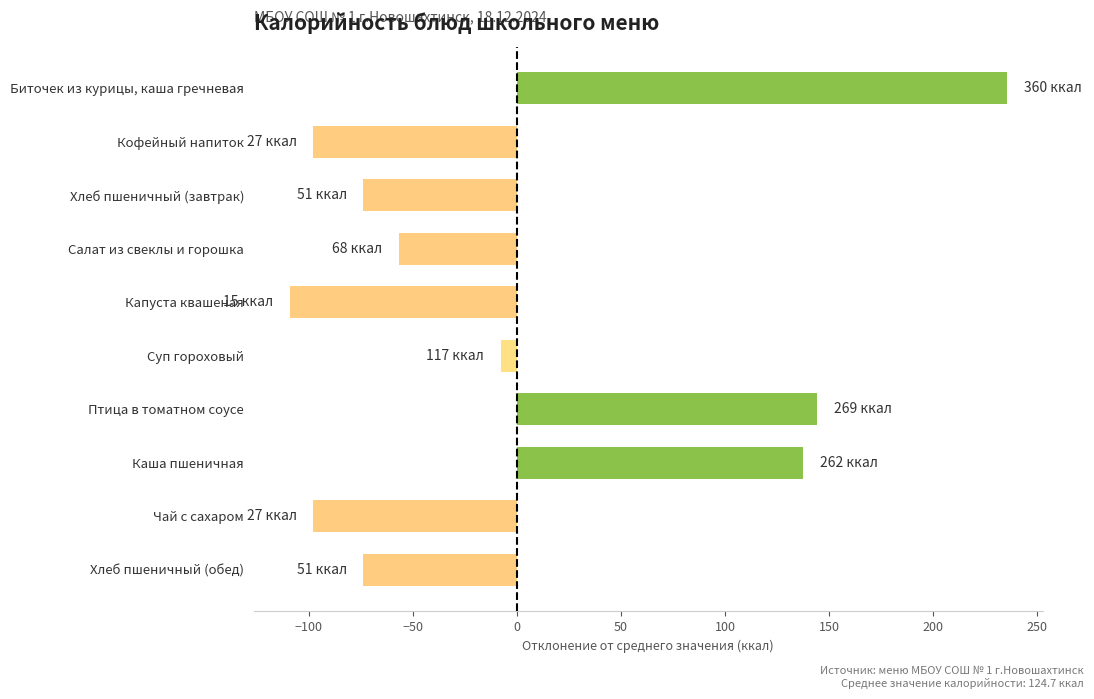

What is the label of the 2nd bar from the bottom?

Чай с сахаром